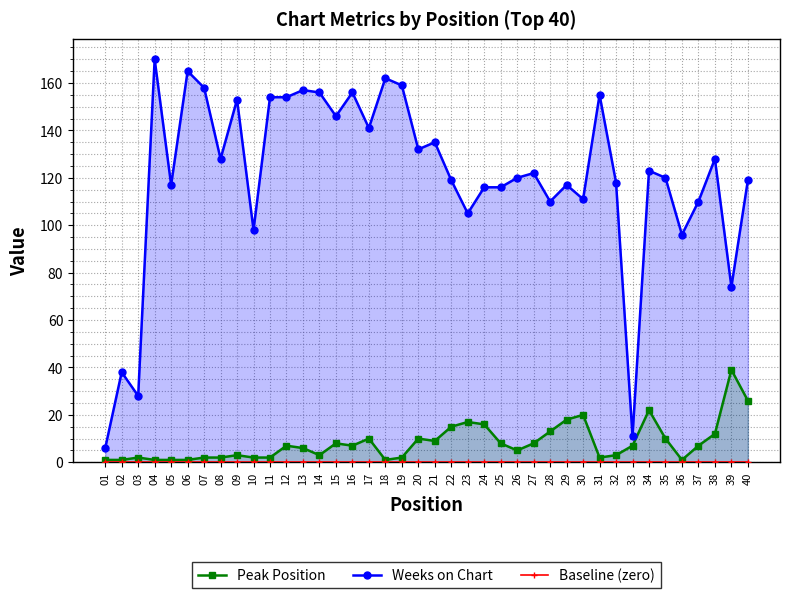

What is the total value across all series at 24?

132